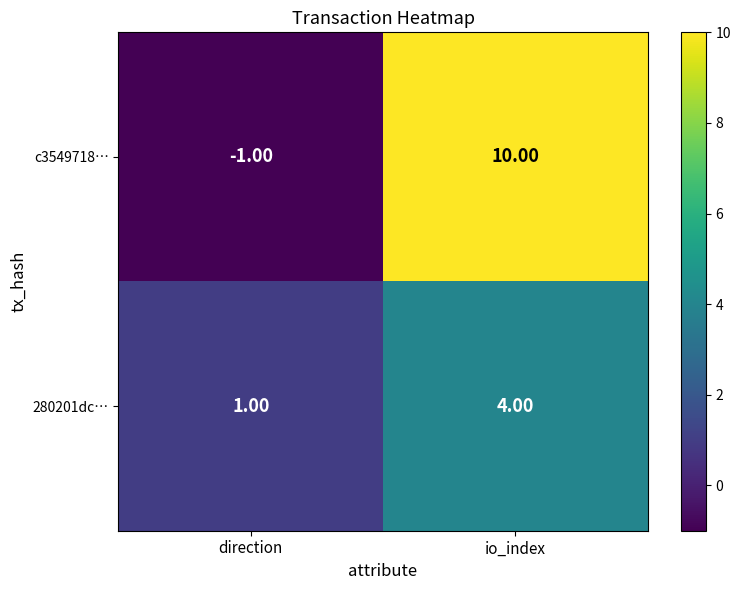

At which category does the chart reach its minimum across all series?

direction